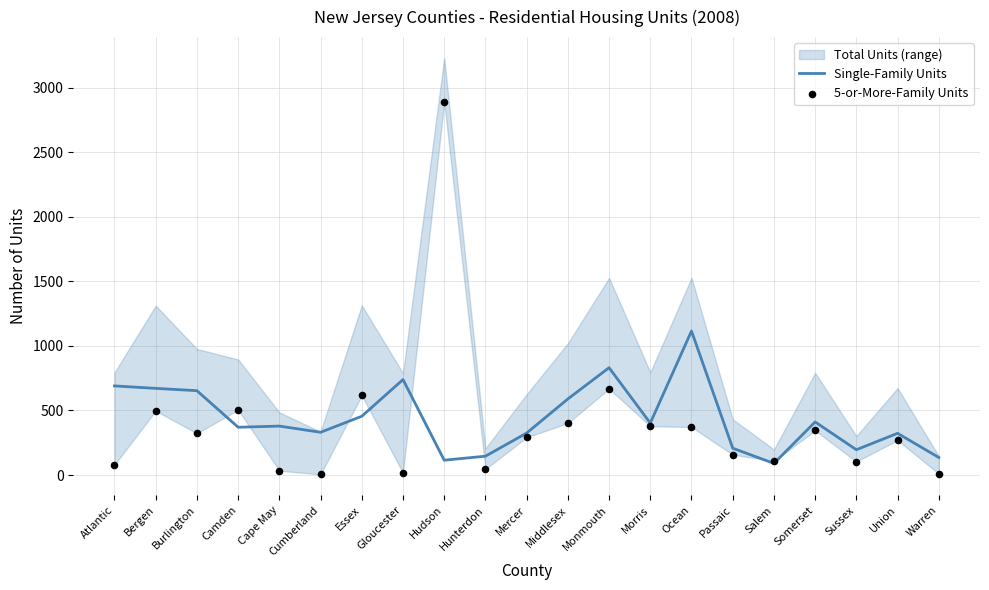

Is the value of 5-or-More-Family Units at Union greater than the value of Single-Family Units at Warren?

Yes